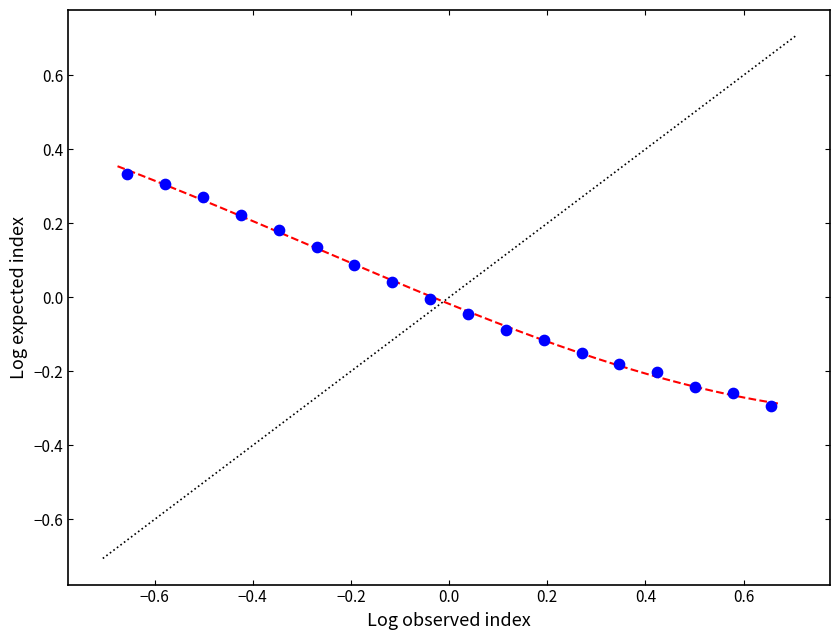

What is the range of X values (max minus min)?

1.3